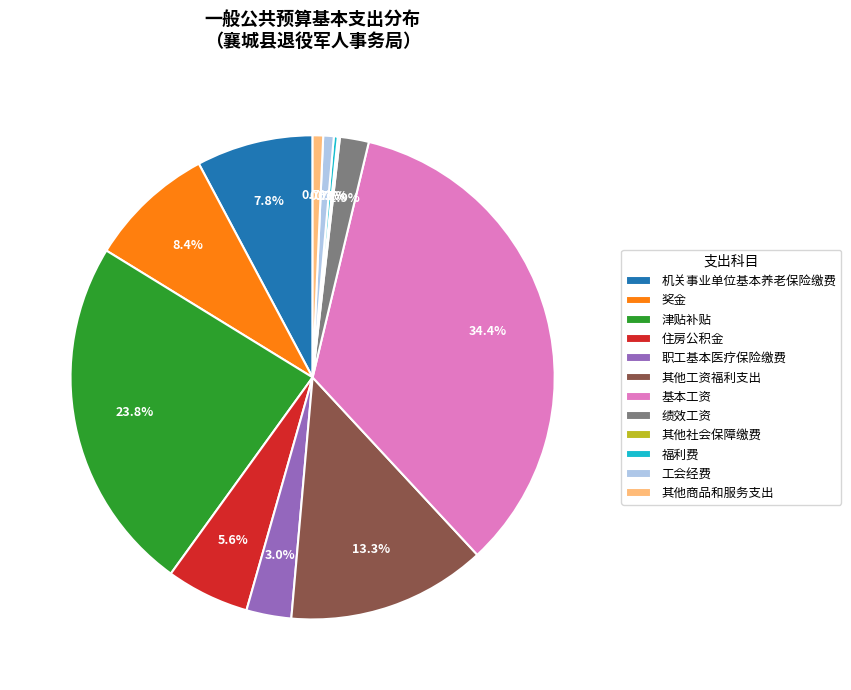

Is 工会经费 the majority of the pie?

No